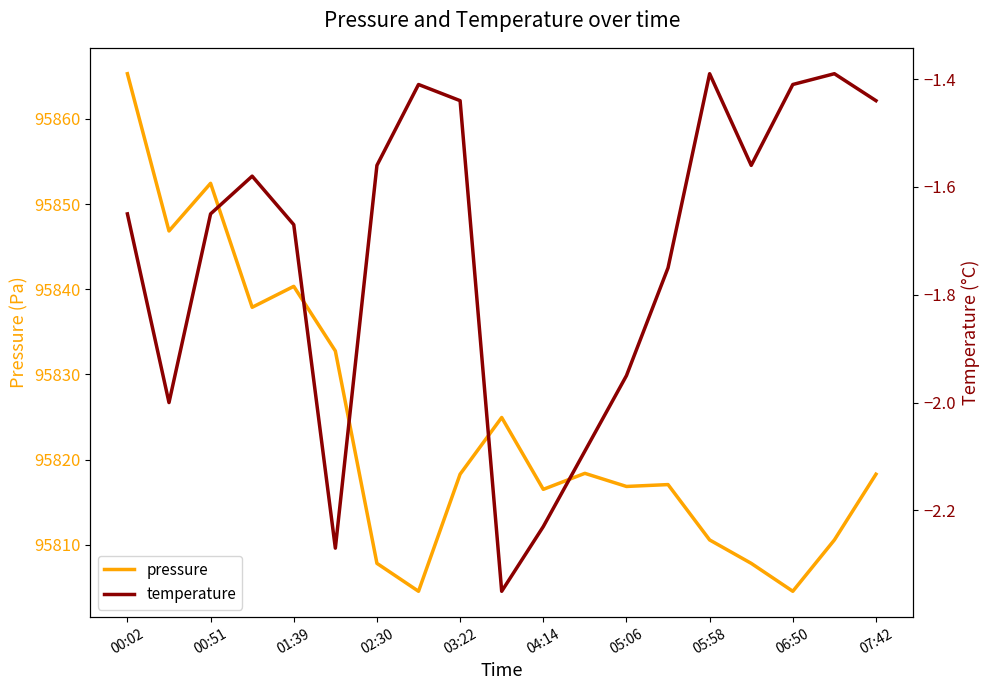

True or false: pressure and temperature cross at least once.

False